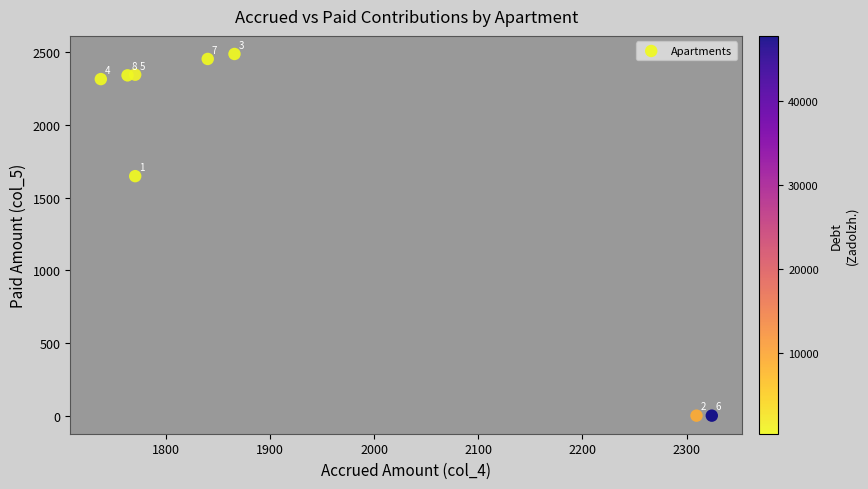

What Y value in the scatter plot is closest to 1244?

1647.6